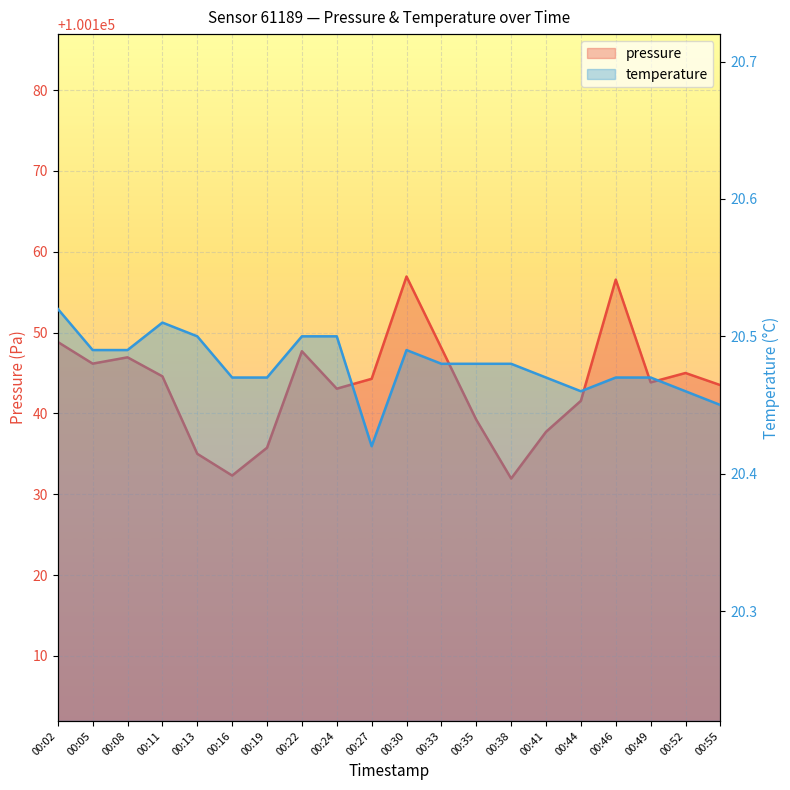

At which label is pressure closest to 100144?

00:49